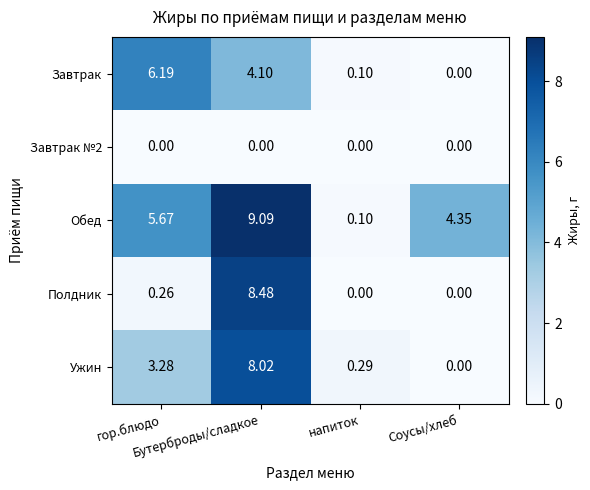

Which series has the largest total across all categories?

Обед